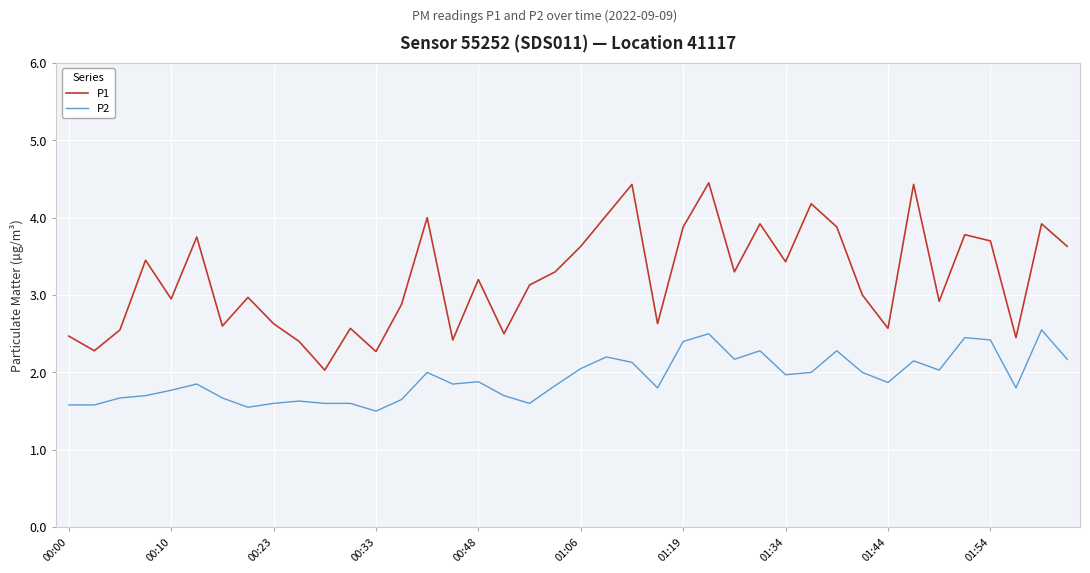

Rank the series by their average value, from lowest to highest.

P2, P1